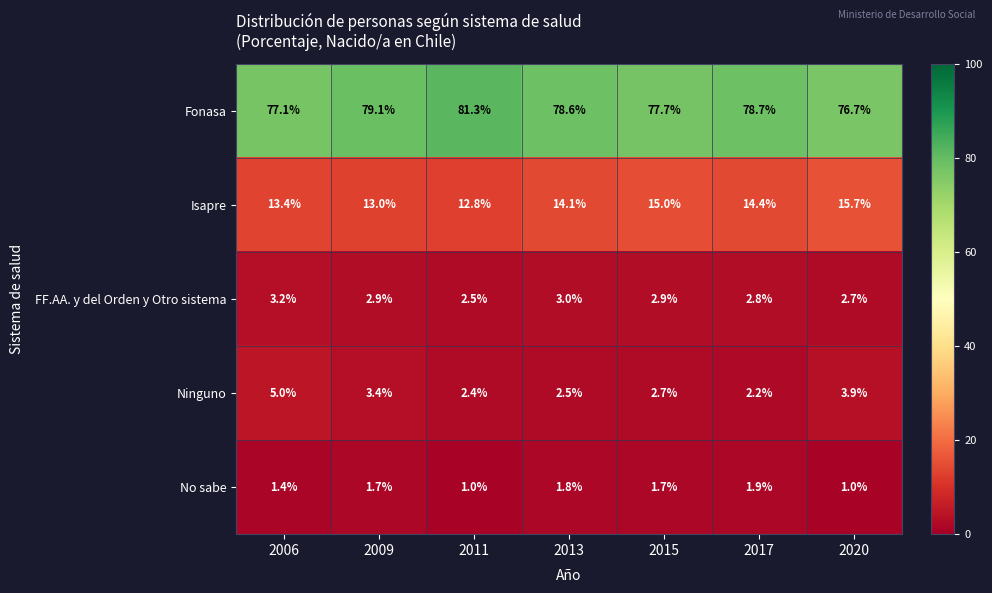

How many FF.AA. y del Orden y Otro sistema values are between 2 and 3?

6